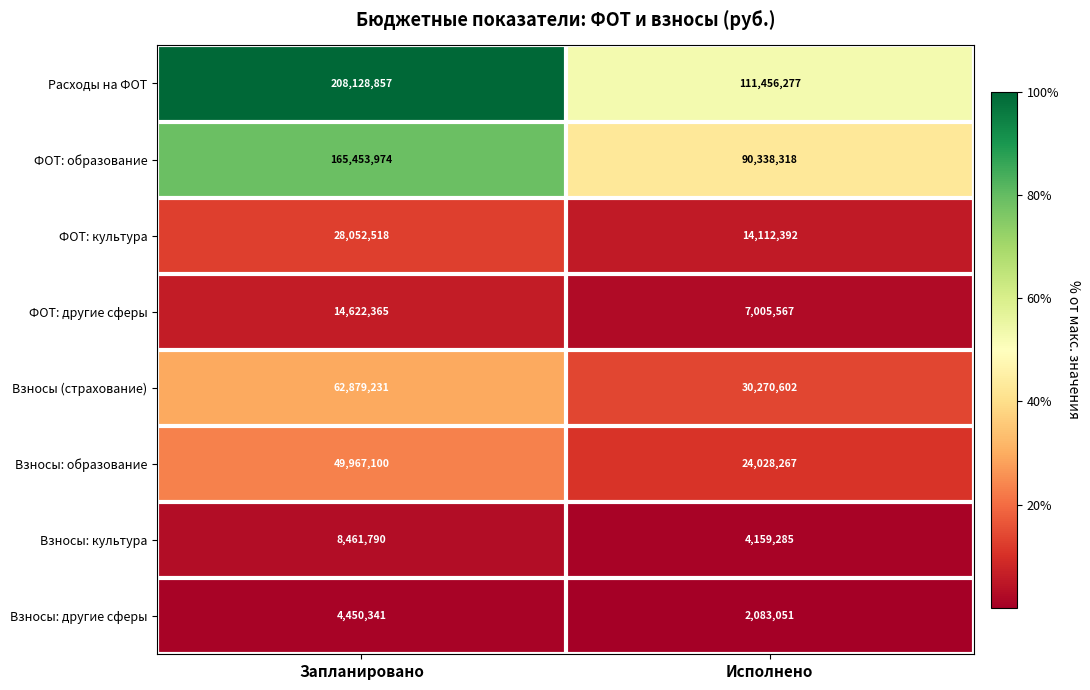

At how many categories does at least one series exceed 61211444?

2